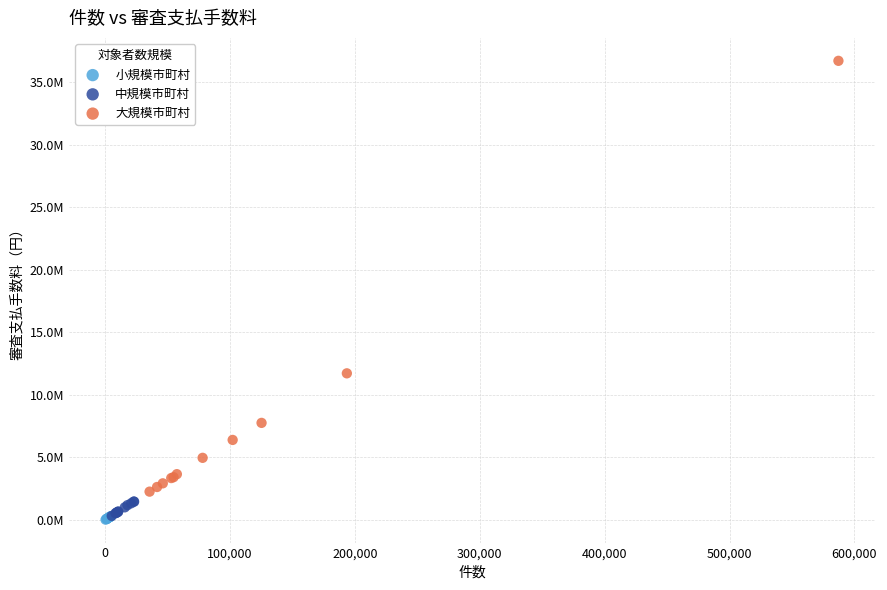

What are all the series names shown in the legend?

小規模市町村, 中規模市町村, 大規模市町村